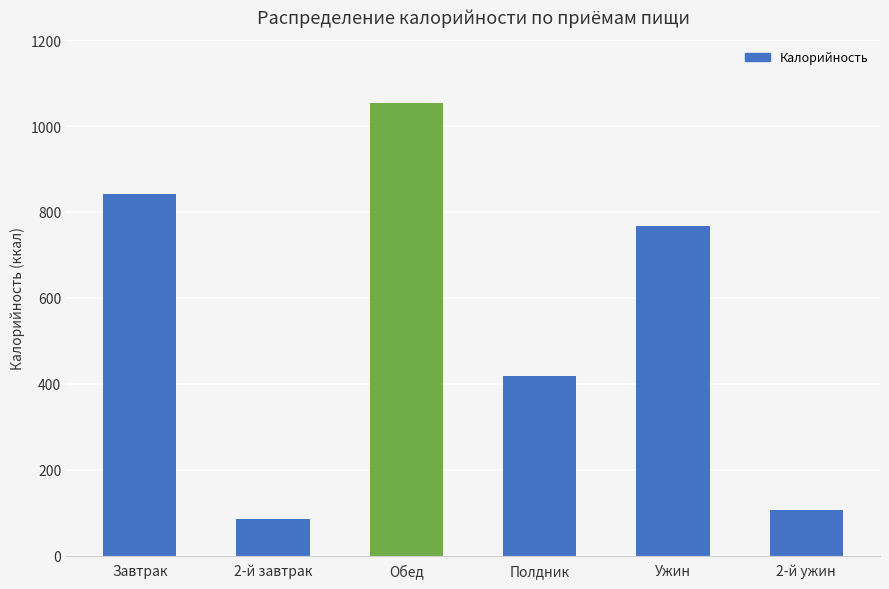

How many distinct data groups are displayed?

1